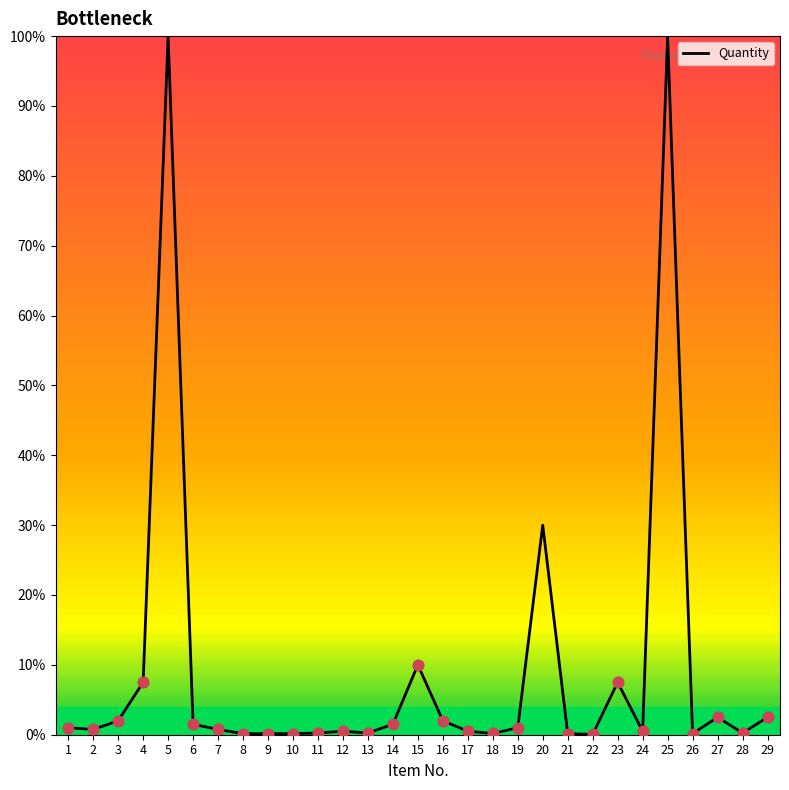

What is the ratio of the value at 29 to the value at 14?

1.7